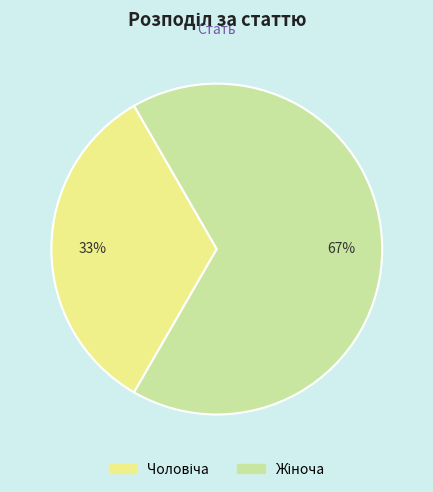

How many slices are in this pie chart?

2